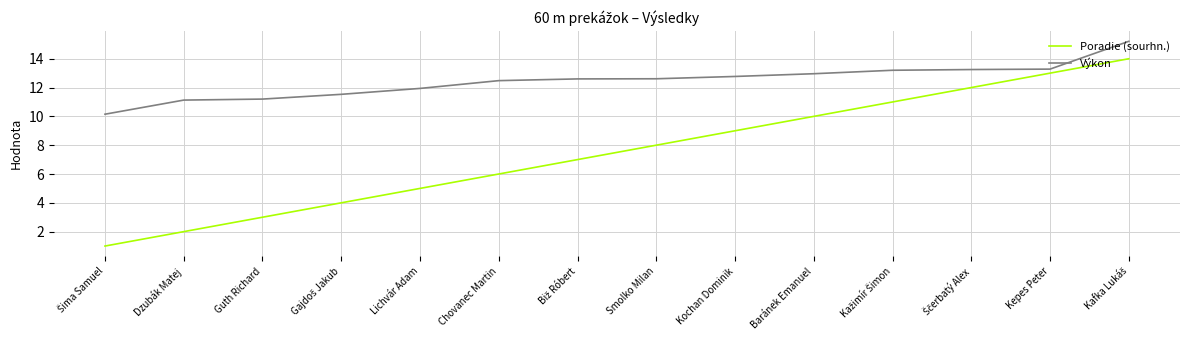

What is the difference between the highest and lowest values at Lichvár Adam?

6.9